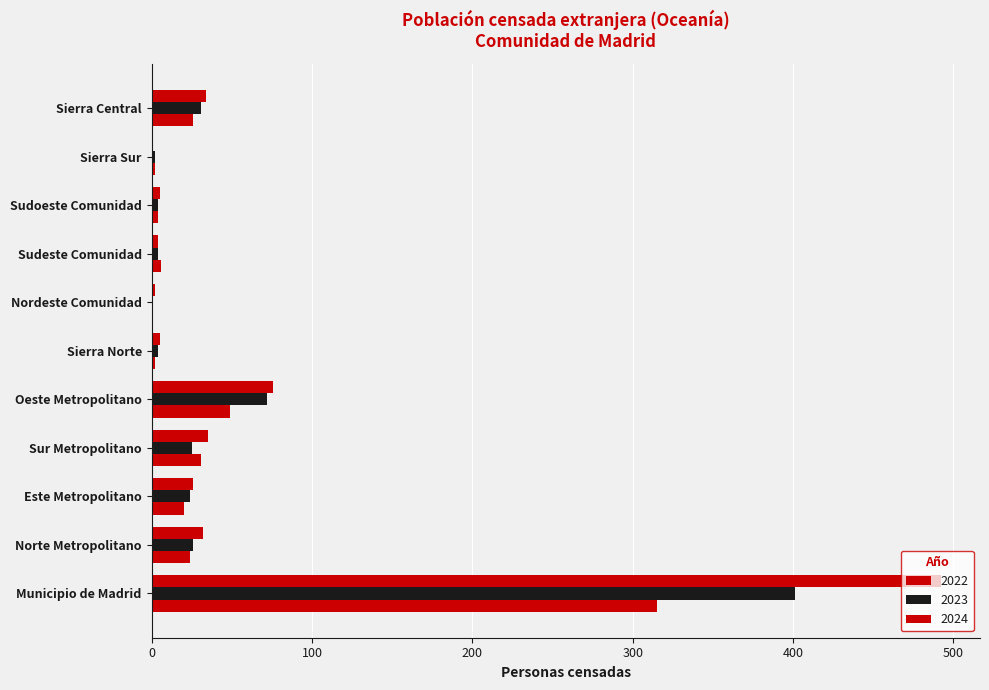

Which category has the highest value across all series?

Municipio de Madrid